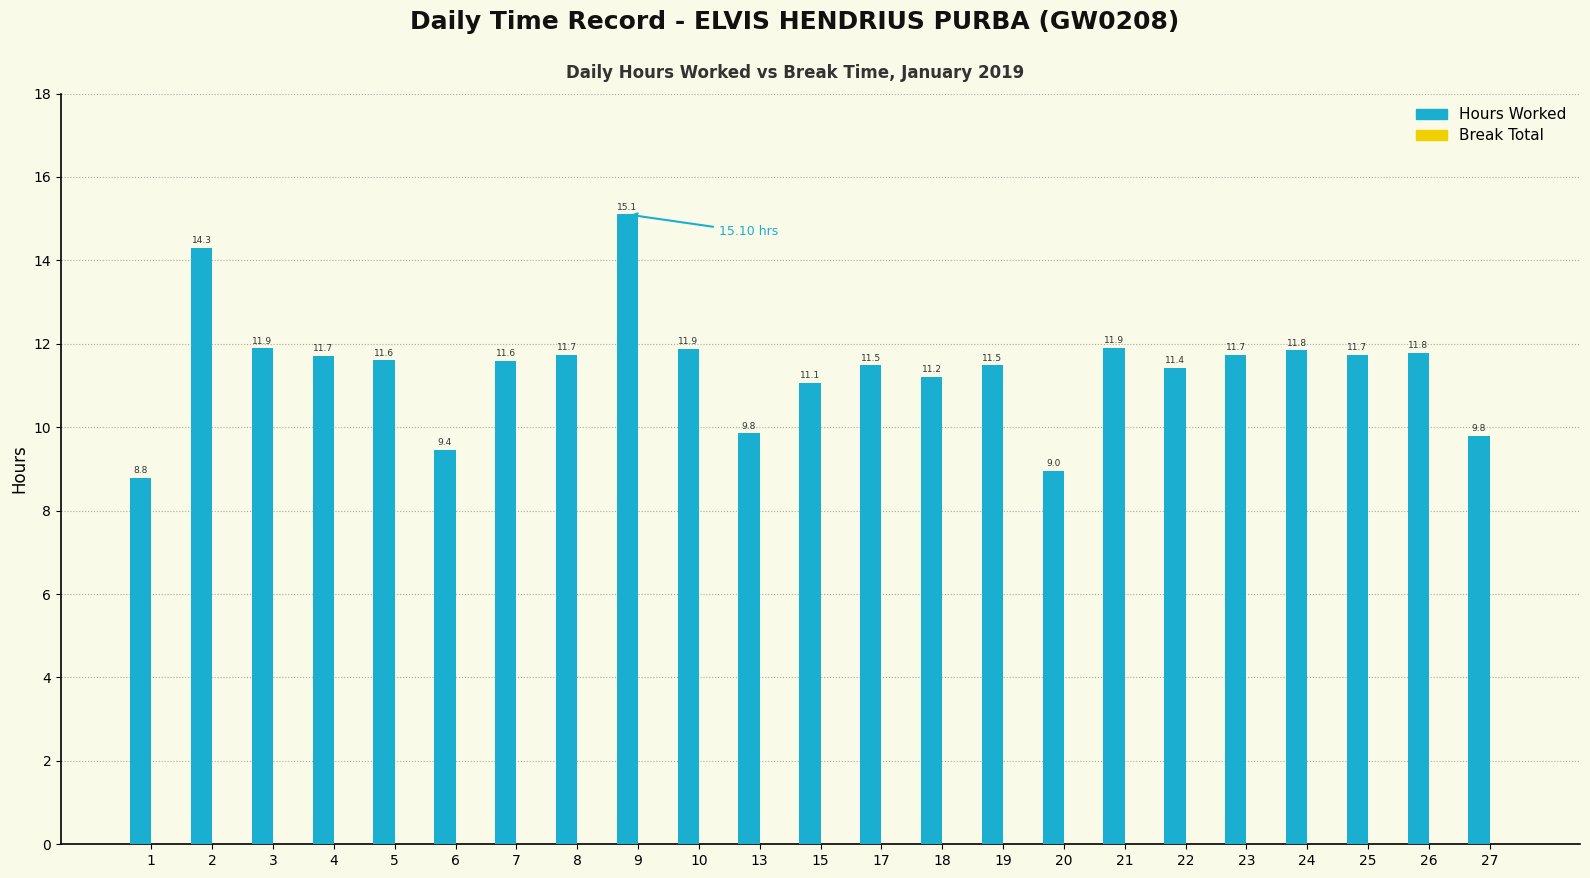

What is the difference between the values at 27 and 21?

2.1